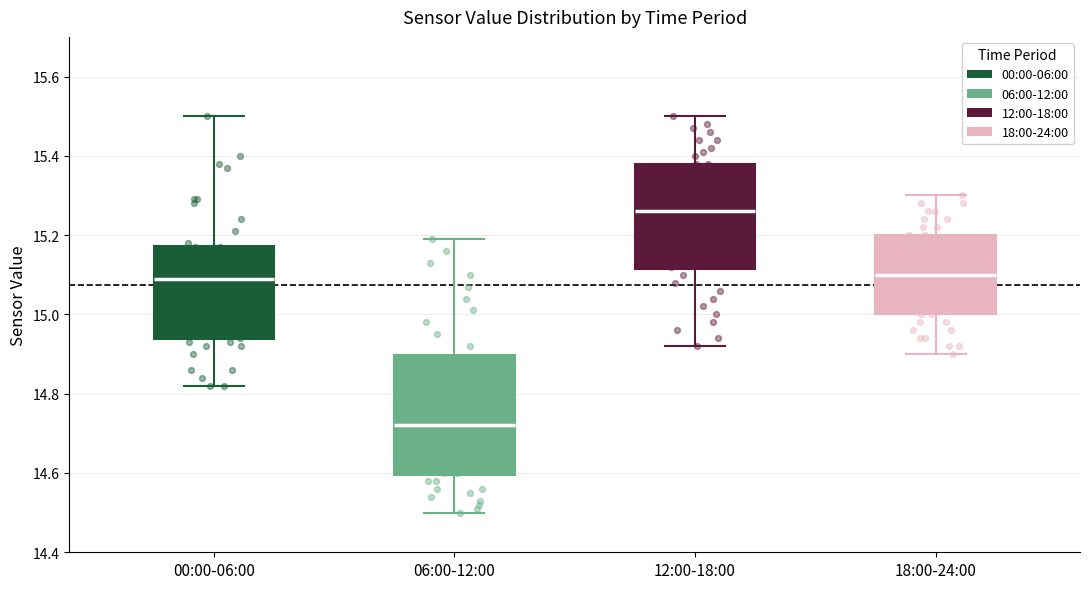

Where does the lower whisker of the box for 06:00-12:00 end on the y-axis? The values are not printed on the chart, so give them approximately, as read against the axis.

14.50